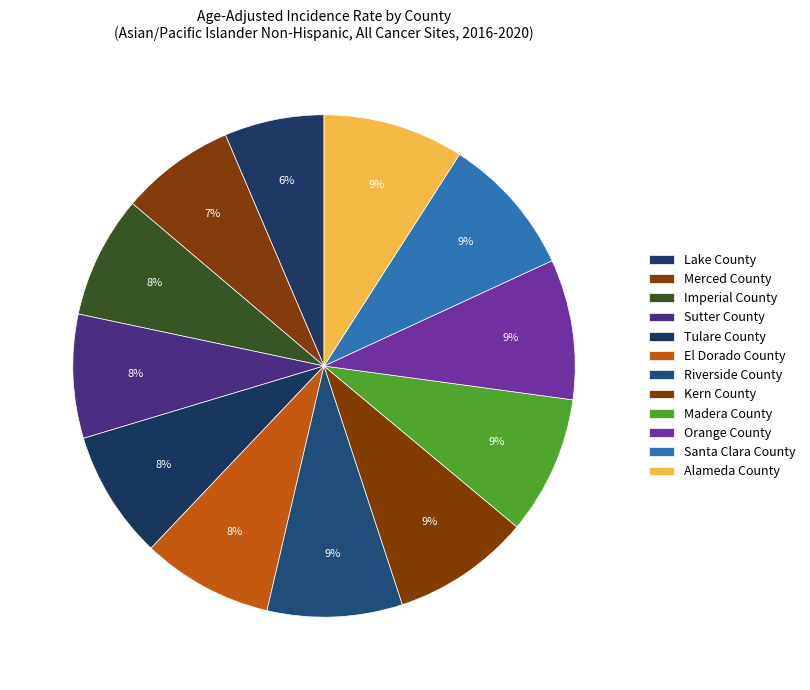

The Riverside County slice represents 15% of the pie. True or false?

False